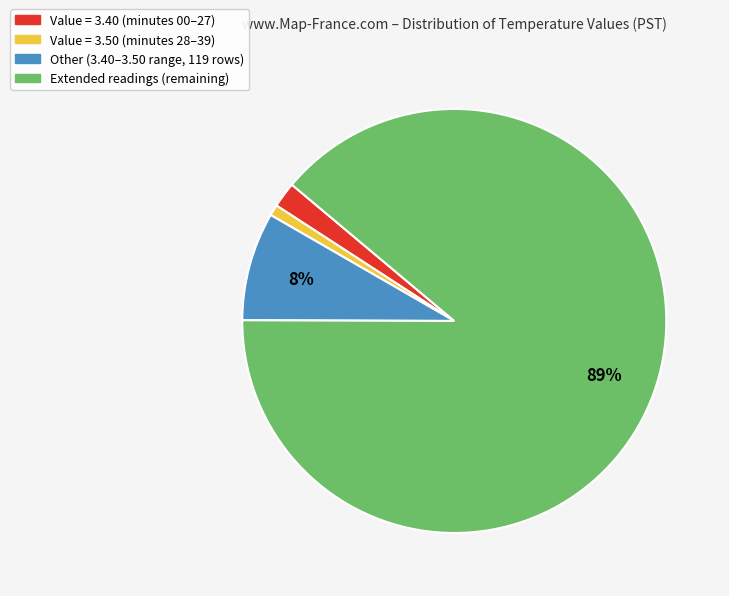

Which category has the biggest portion of the pie?

Extended readings (remaining)